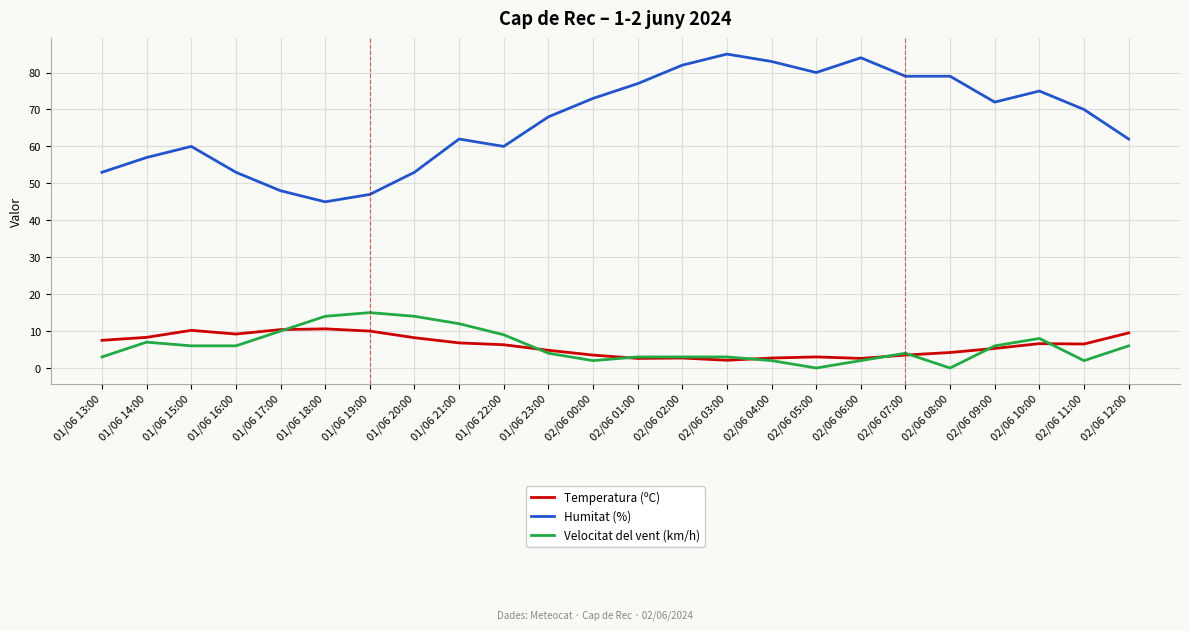

What is the total value across all series at 01/06 19:00?

72.0